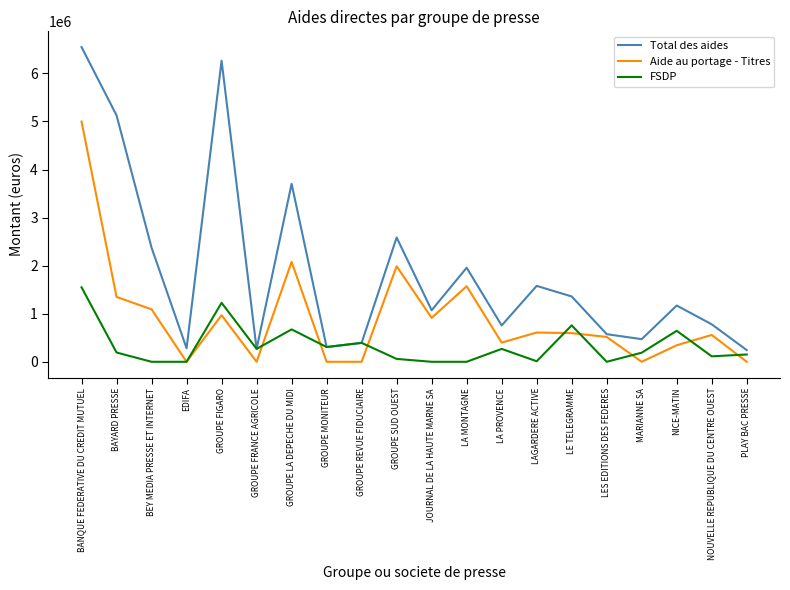

At which label does Aide au portage - Titres reach its peak?

BANQUE FEDERATIVE DU CREDIT MUTUEL